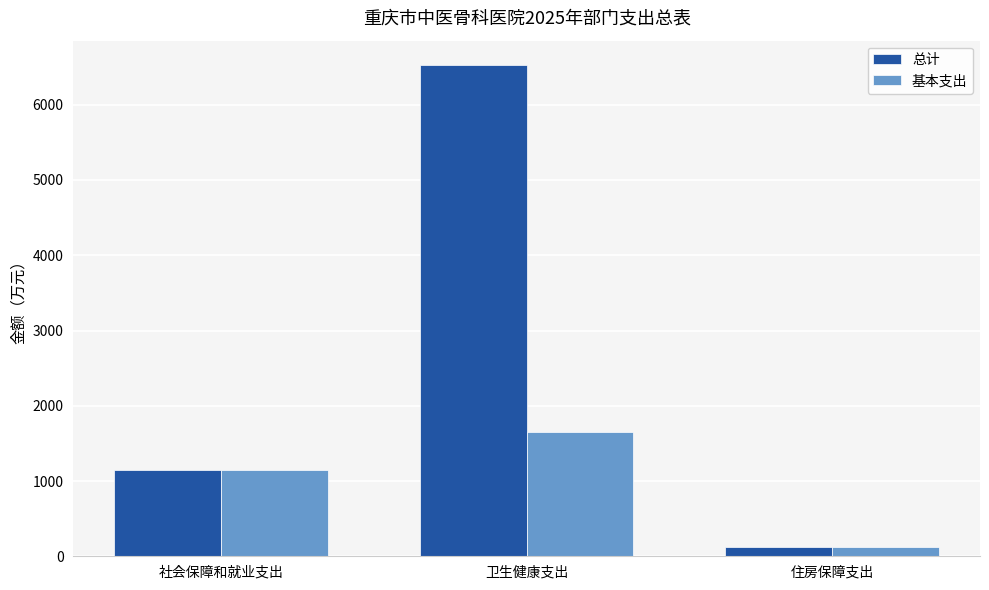

Which category has the lowest value in the 总计 series?

住房保障支出